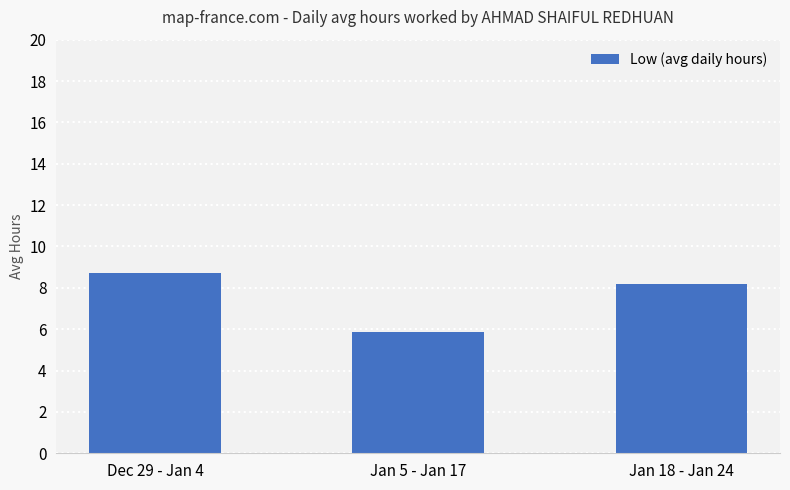

List the labels in order of value, smallest first.

Jan 5 - Jan 17, Jan 18 - Jan 24, Dec 29 - Jan 4